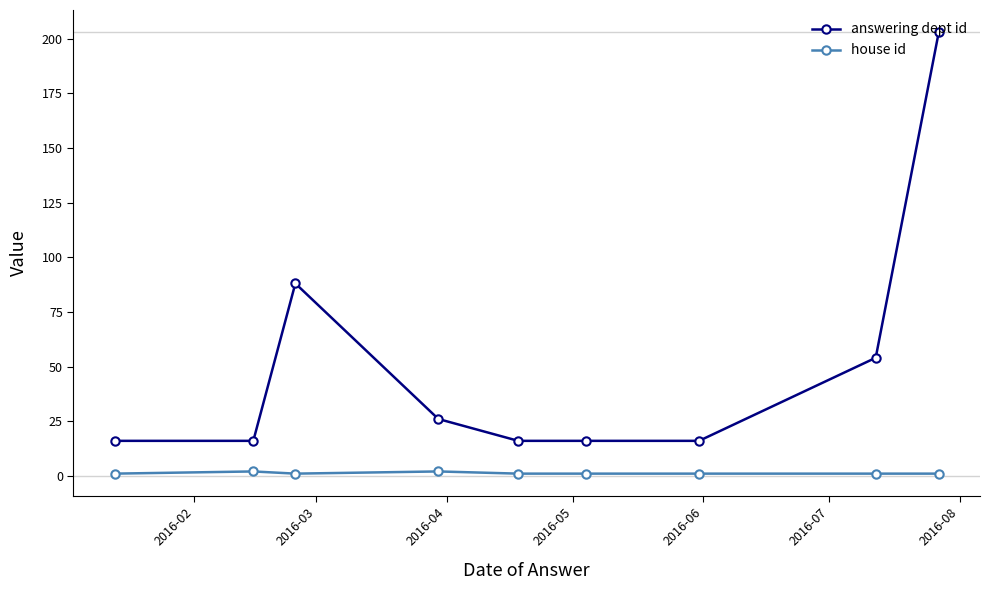

Which series has the widest spread of values?

answering dept id